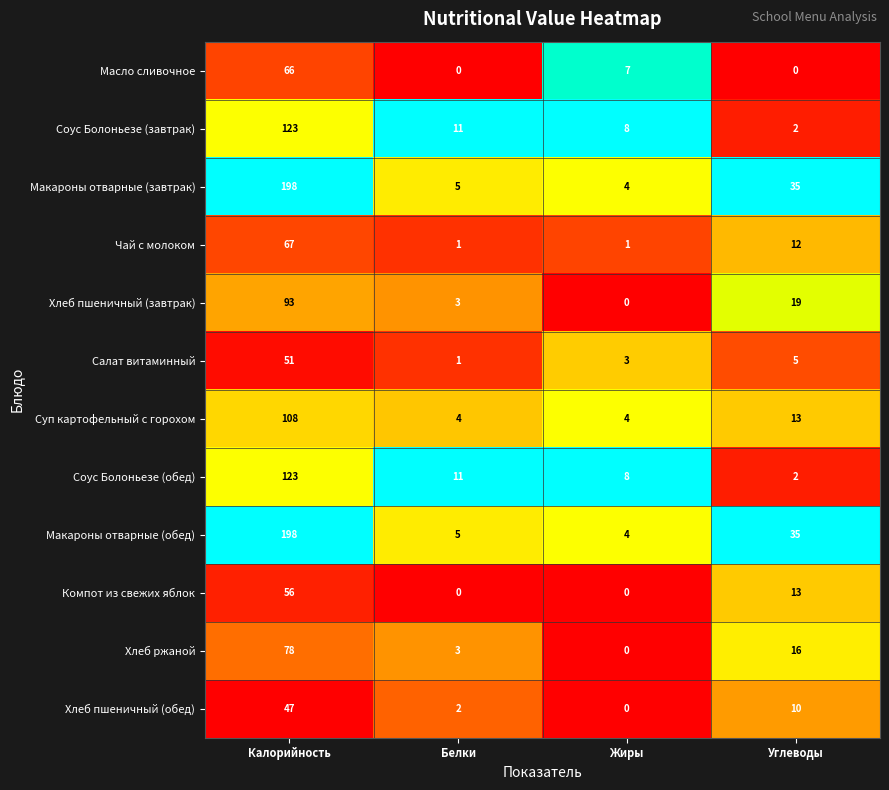

Where does the Хлеб пшеничный (завтрак) series first go above 19?

Калорийность